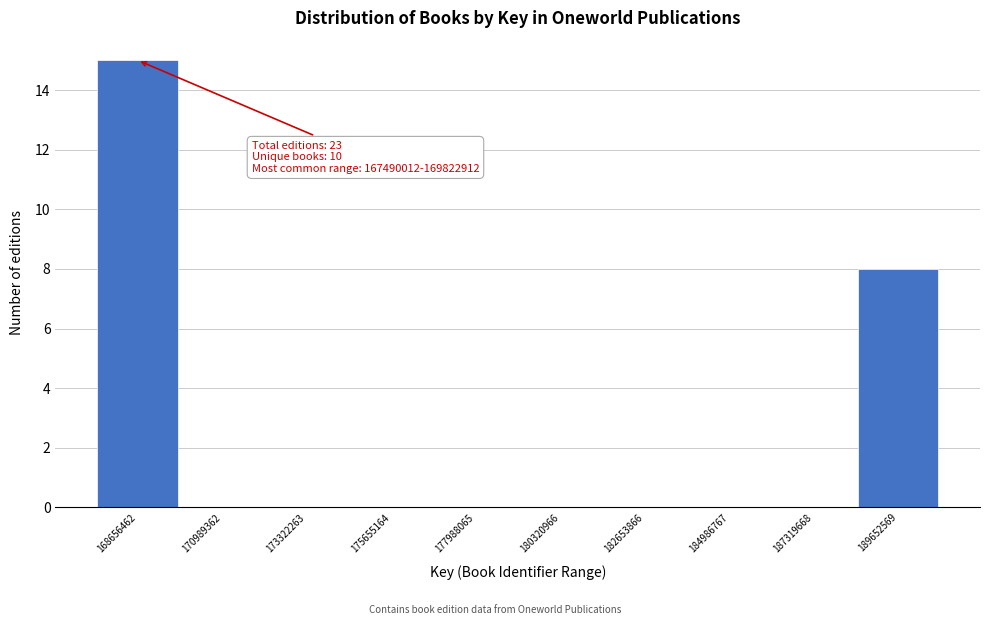

Over which range of the x-axis is the bar tallest?

167500000 to 170000000